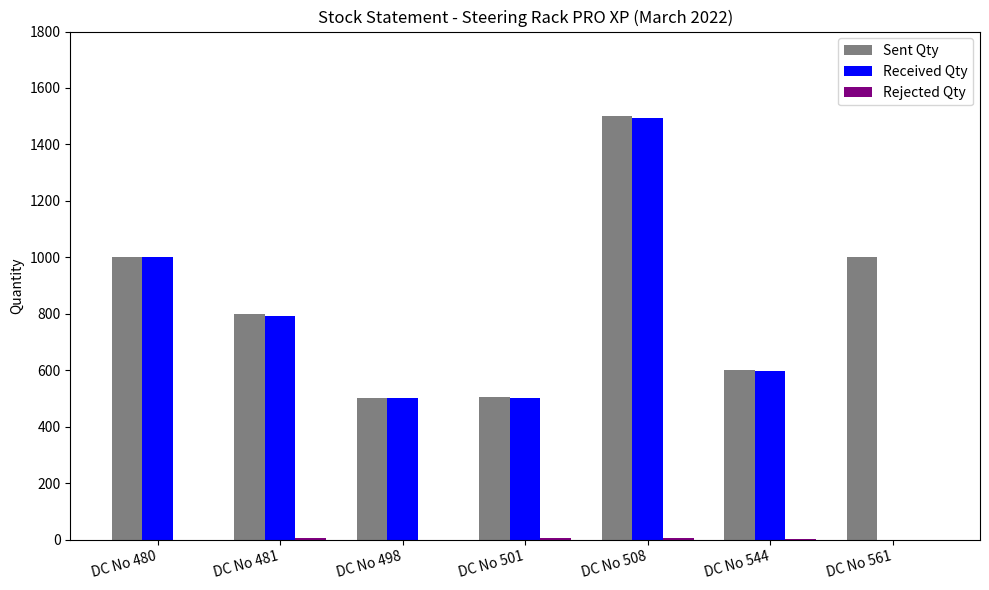

At which category is the sum across all series the highest?

DC No 508